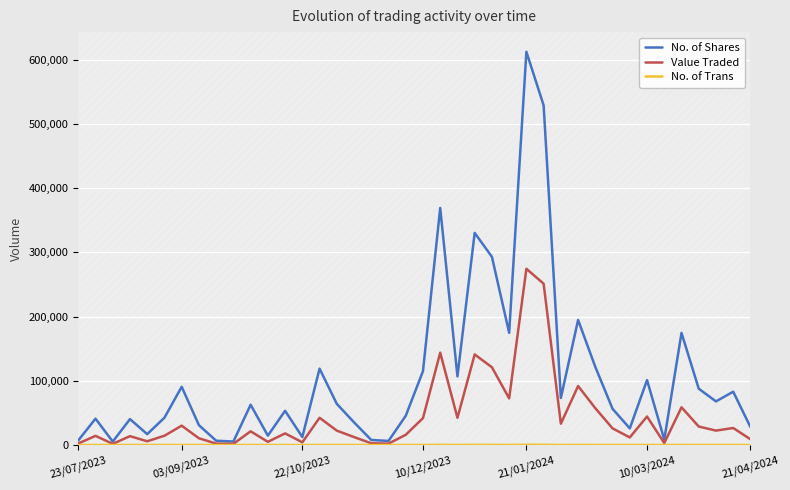

True or false: No. of Shares has a value of 194771 at 29.

True